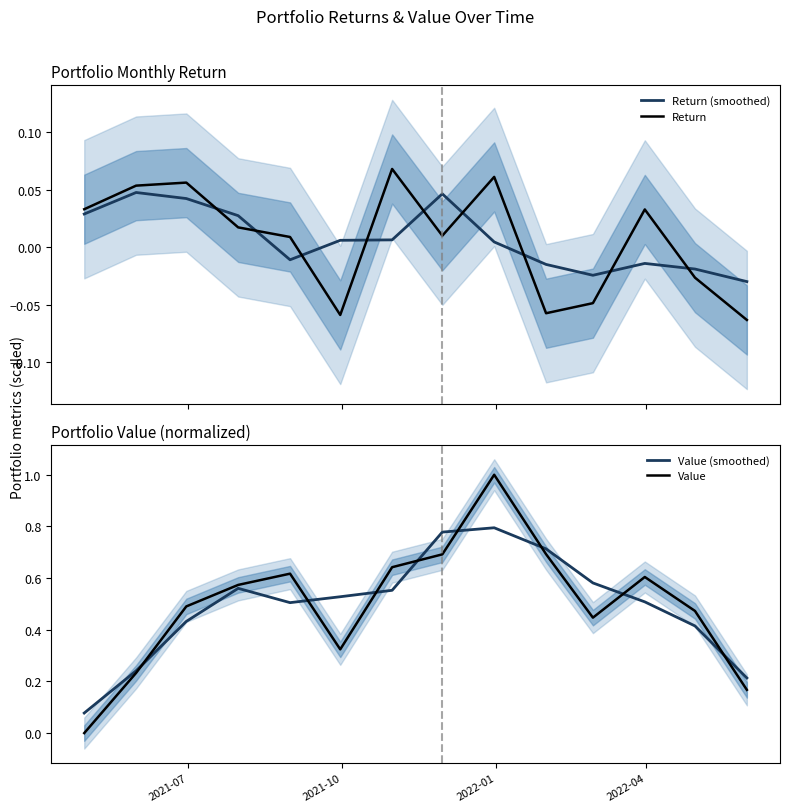

True or false: Return (smoothed) and Return cross at least once.

True